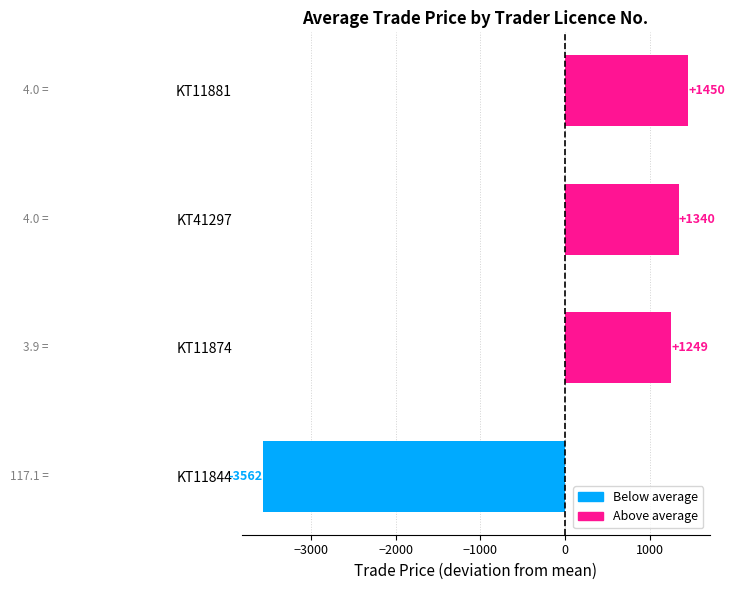

Read the value at KT11874.

1248.8